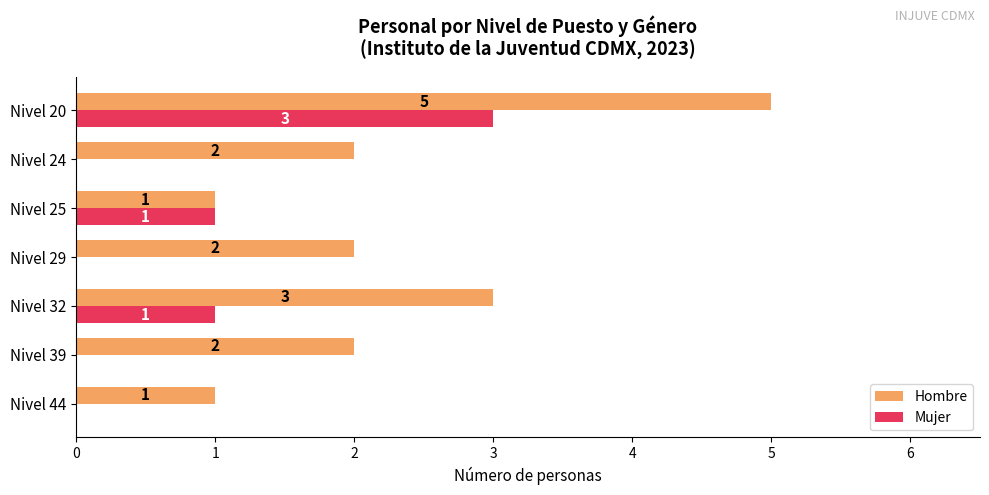

At which label is Hombre closest to 3?

Nivel 32